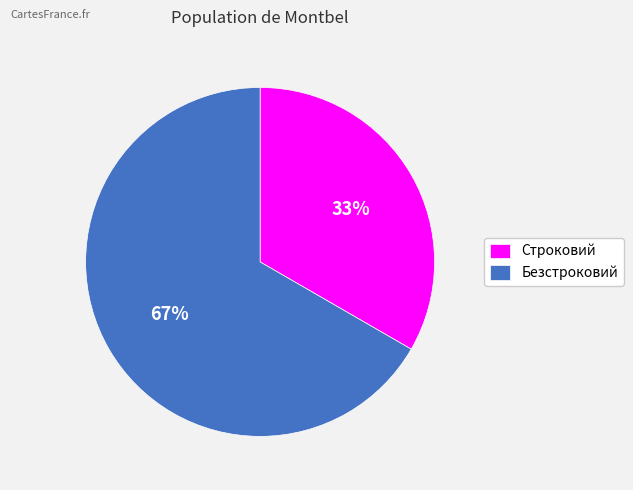

What percentage is the Строковий slice, to the nearest percent?

33%